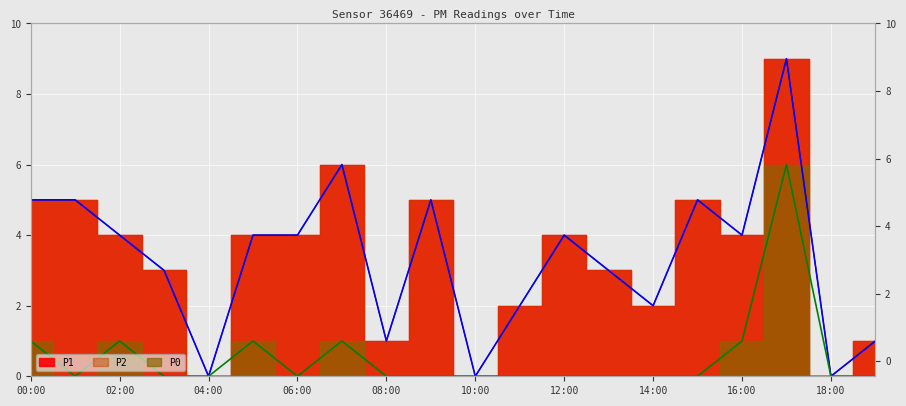

What is the difference between the maximum and minimum values in the P1 series?

9